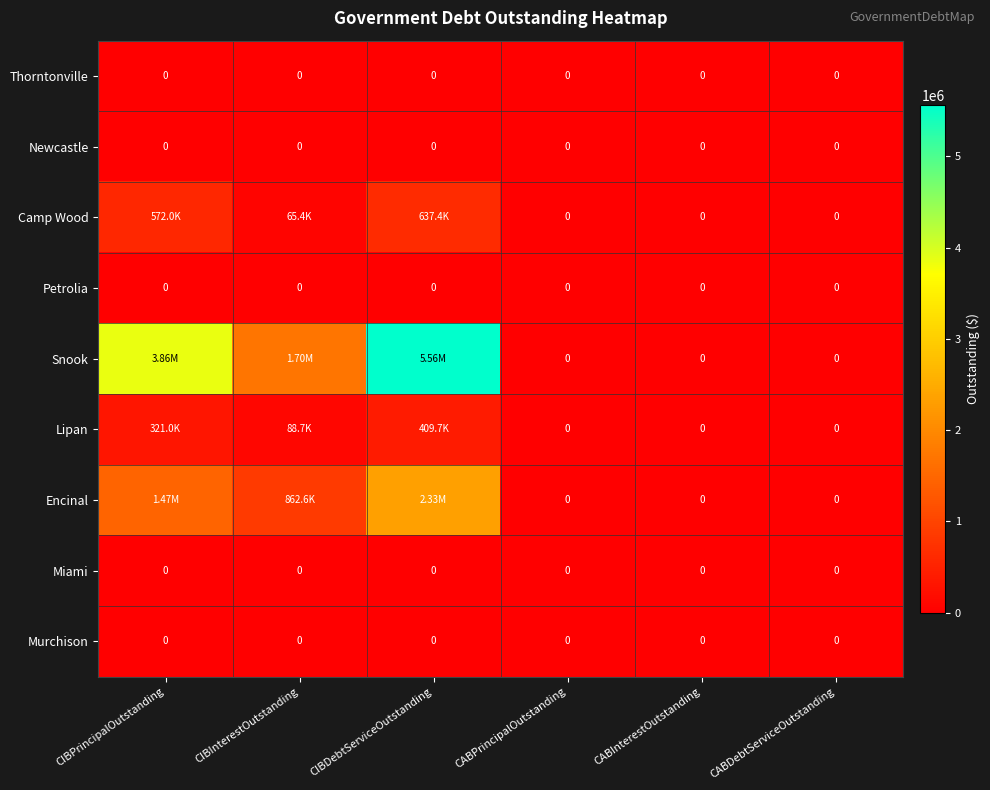

What is the sum of all Snook values?

11127526.0